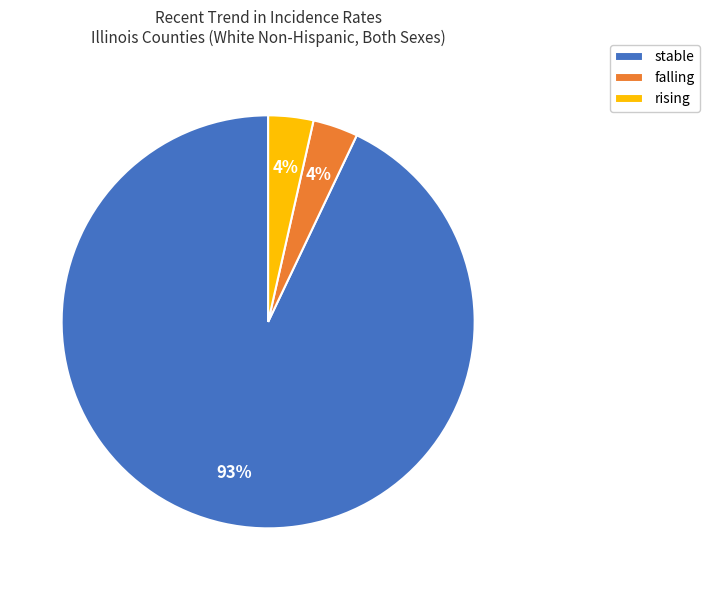

Which category has the biggest portion of the pie?

stable